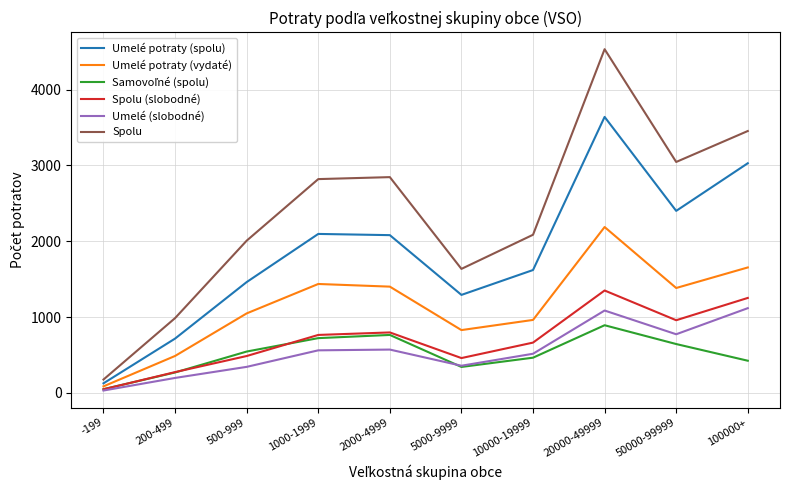

What is the average value of the Umelé (slobodné) series?

556